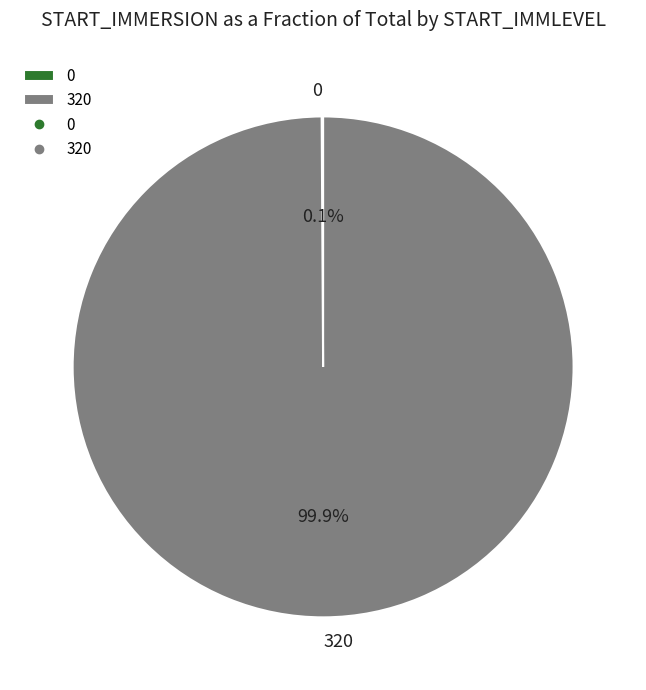

Is there a majority slice in this chart?

Yes